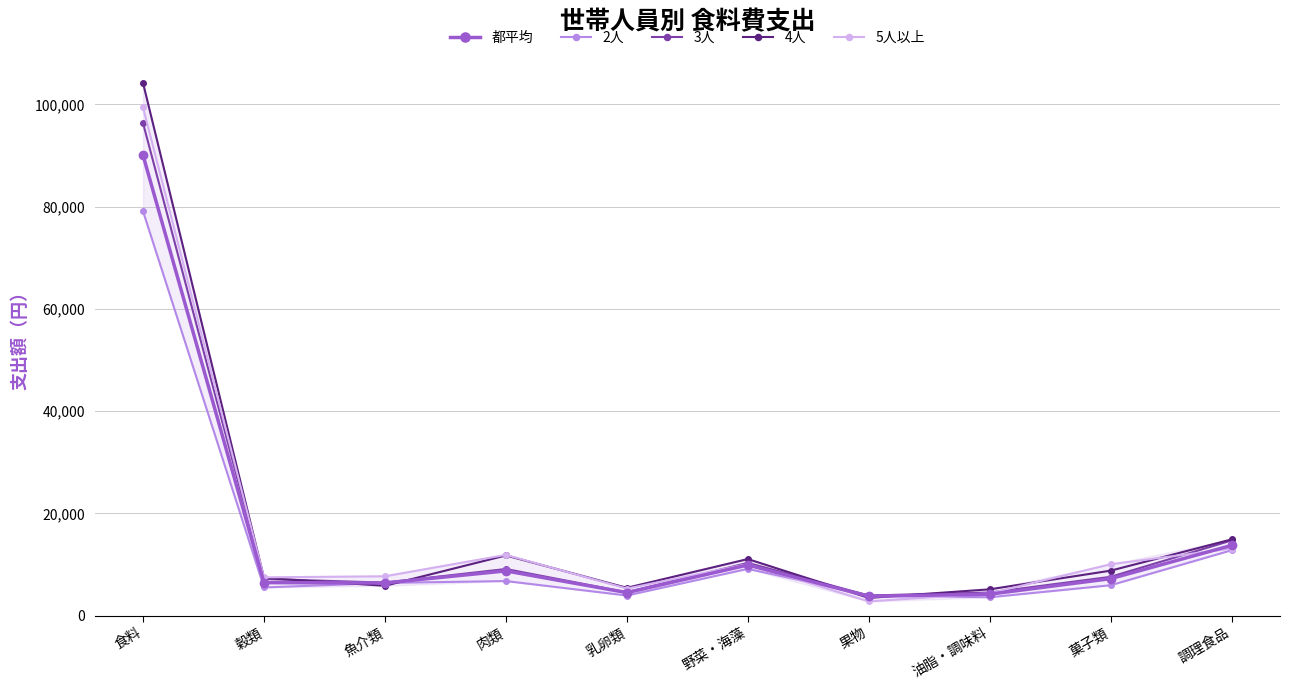

Which series changed the most between 穀類 and 野菜・海藻?

4人